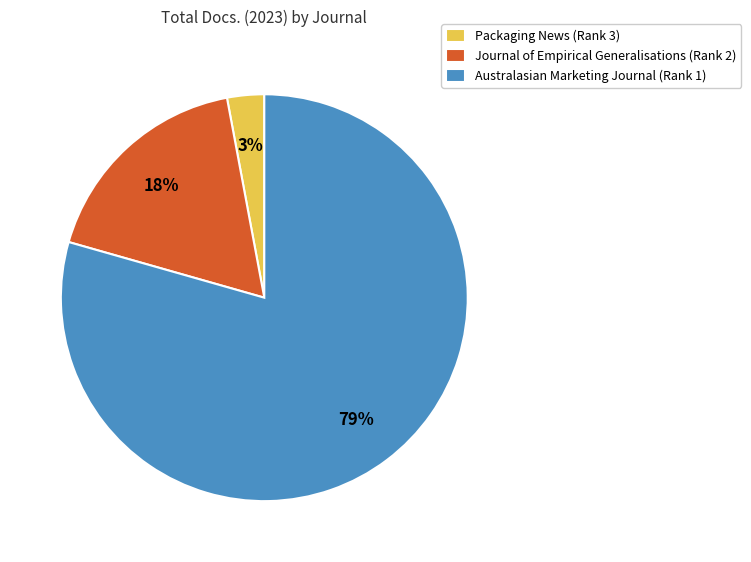

Which category has the smallest portion of the pie?

Packaging News (Rank 3)